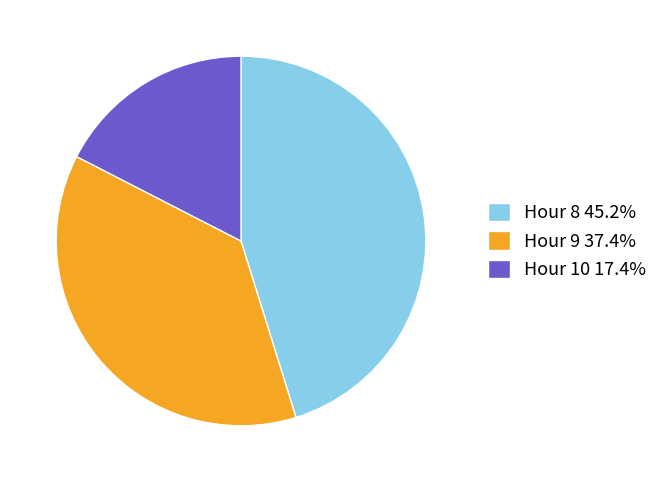

What is the ratio of the value at Hour 8 45.2% to the value at Hour 9 37.4%?

1.2